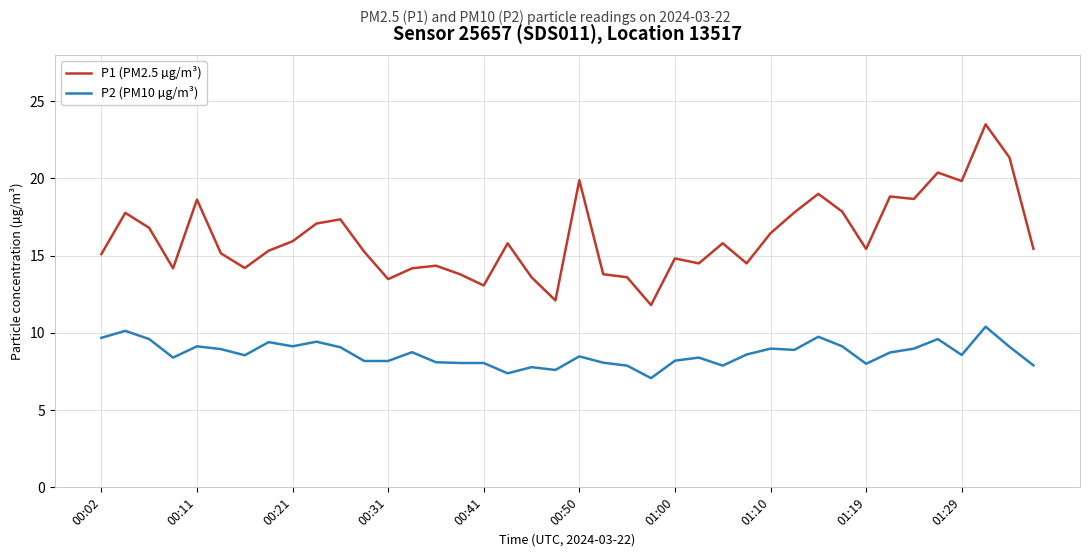

What is the minimum value shown in the chart?

7.1